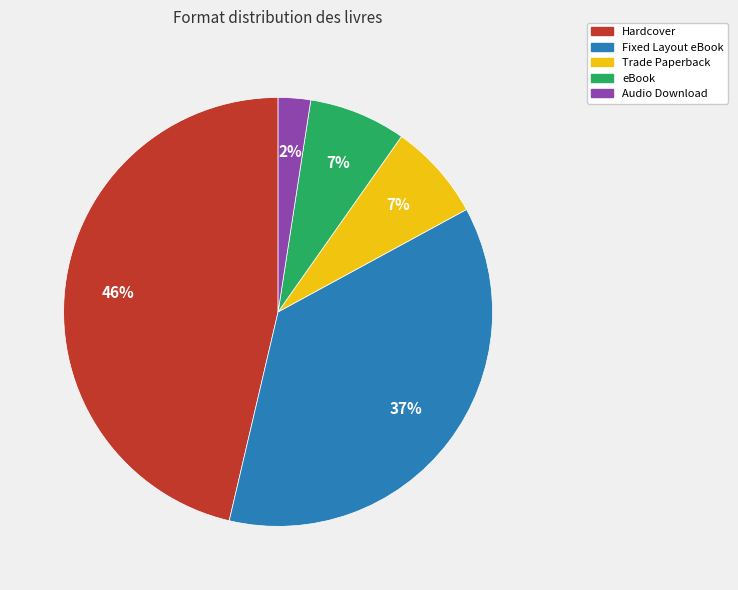

Count the number of slices in the pie.

5